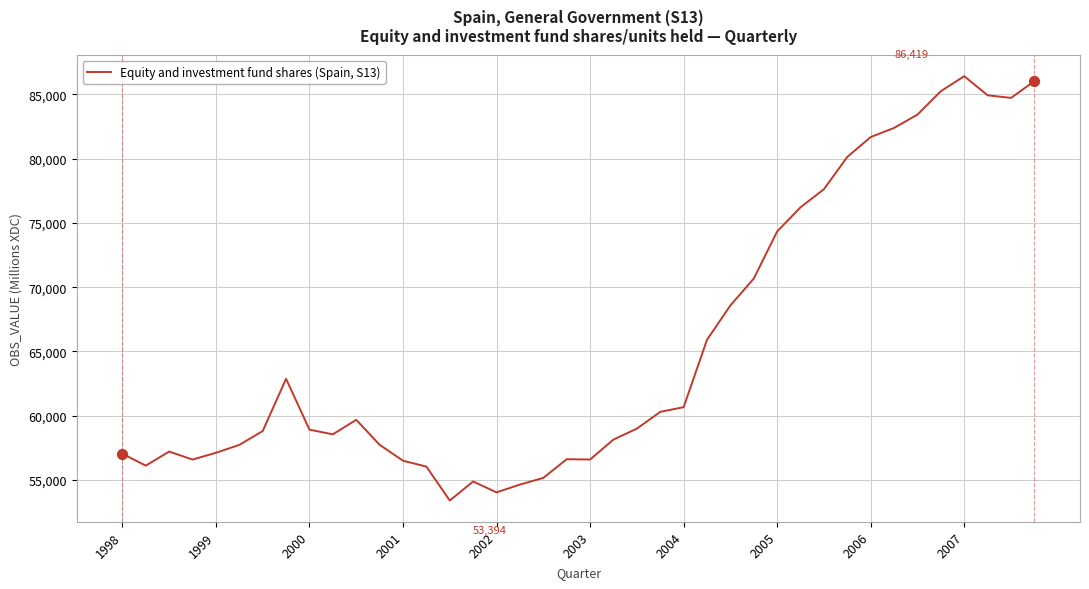

What is the difference between the maximum and minimum values?

33025